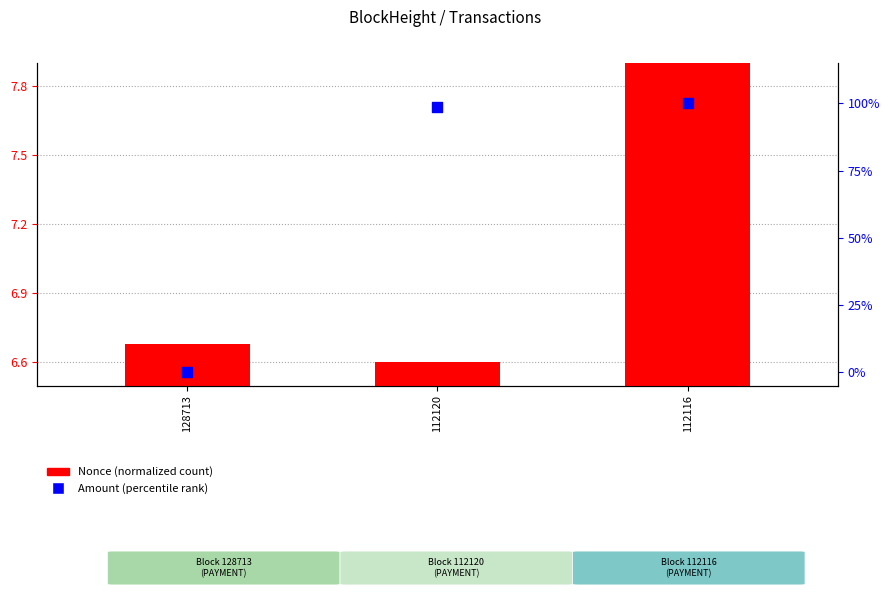

Which series has the largest Y range (max minus min)?

Amount (percentile)